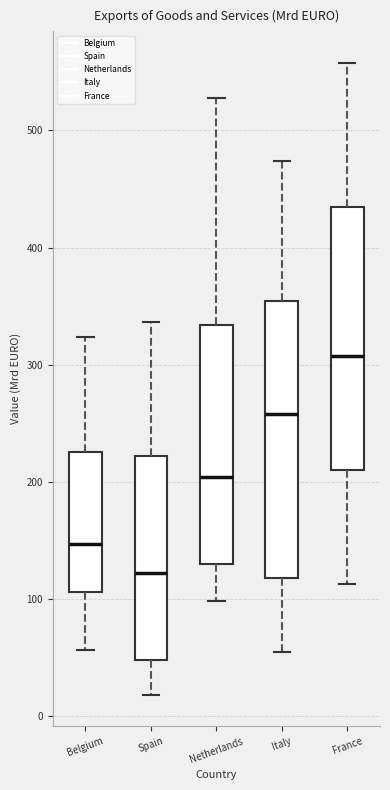

Reading left to right, read every box against the y-axis: the position of its median line, the range the box covers, and the ends of its whiskers. The values are not printed on the chart, so give them approximately, as read against the axis.

Belgium: median 150, box 110 to 230, whiskers 60 to 320
Spain: median 120, box 50 to 220, whiskers 20 to 340
Netherlands: median 200, box 130 to 330, whiskers 100 to 530
Italy: median 260, box 120 to 350, whiskers 50 to 470
France: median 310, box 210 to 430, whiskers 110 to 560